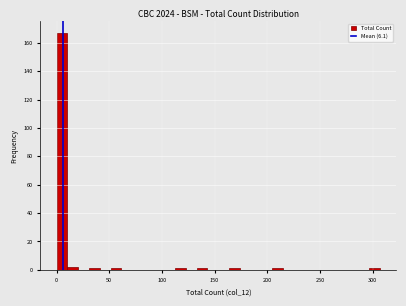

Around what value on the x-axis is the tallest bar? Give the approximate position of its centre, as read against the axis.

5